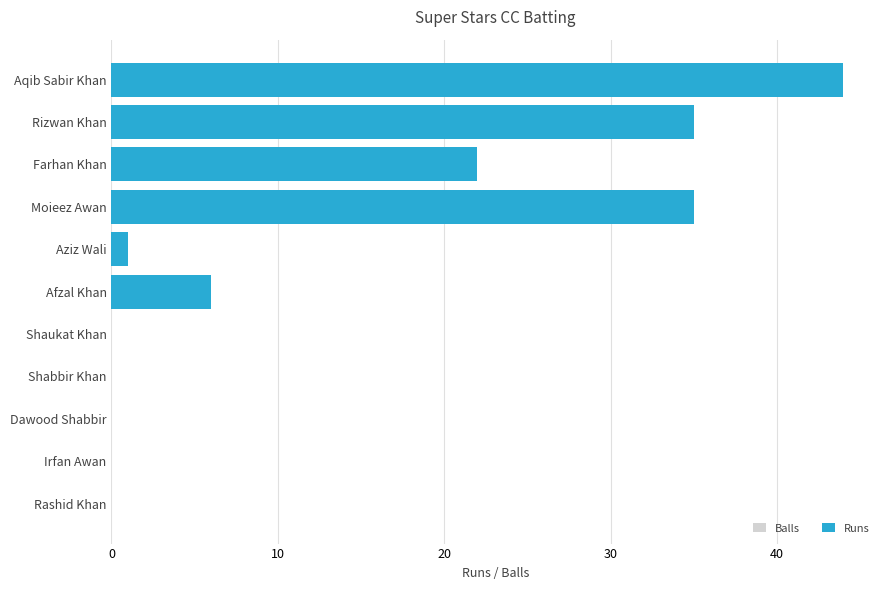

Which series has the largest range (max minus min)?

Runs